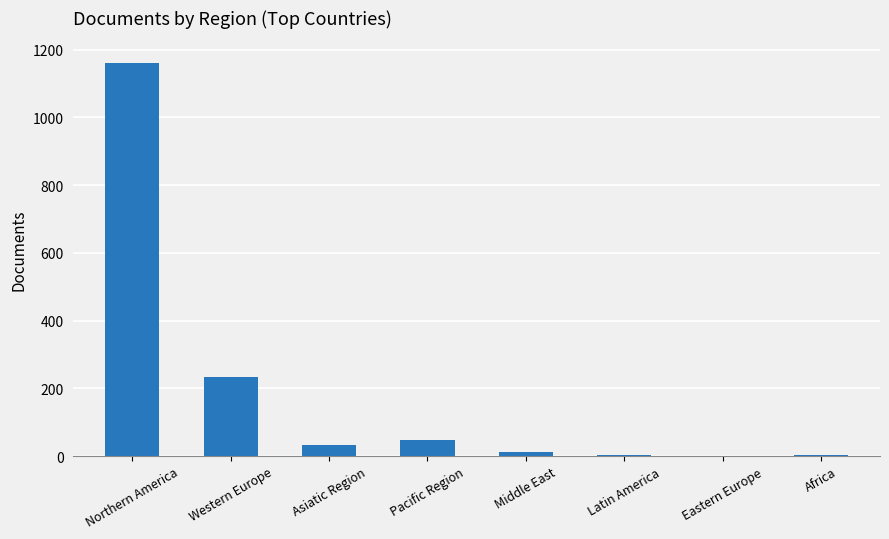

What is the maximum value shown in the chart?

1161